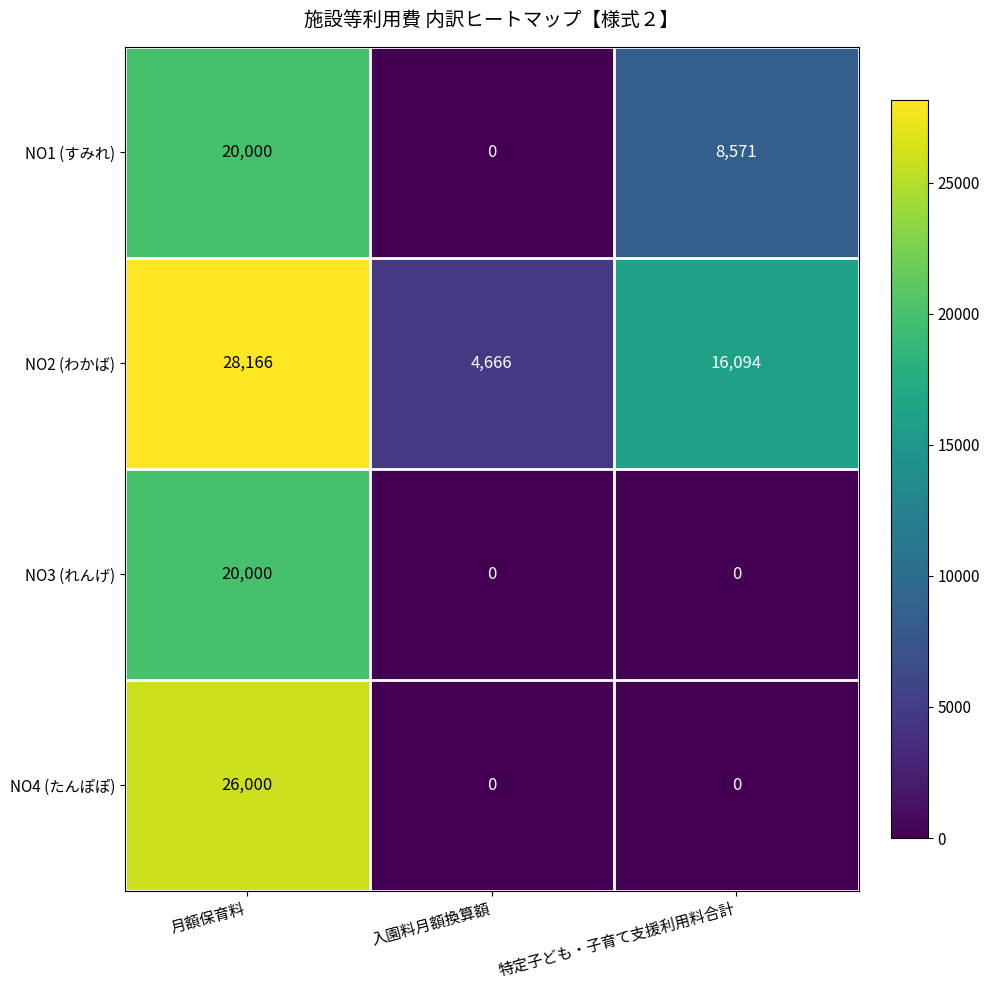

Reading left to right, list all the values displayed in this chart.

NO1 (すみれ): 月額保育料=20000	入園料月額換算額=0	特定子ども・子育て支援利用料合計=8571
NO2 (わかば): 月額保育料=28166	入園料月額換算額=4666	特定子ども・子育て支援利用料合計=16094
NO3 (れんげ): 月額保育料=20000	入園料月額換算額=0	特定子ども・子育て支援利用料合計=0
NO4 (たんぽぽ): 月額保育料=26000	入園料月額換算額=0	特定子ども・子育て支援利用料合計=0